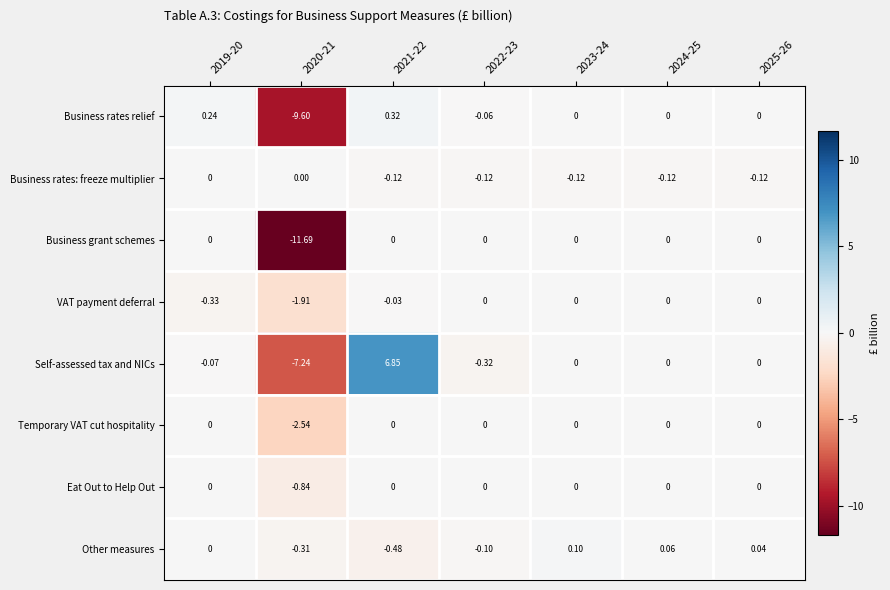

Is the value of Temporary VAT cut hospitality at 2025-26 greater than the value of Business rates: freeze multiplier at 2025-26?

Yes